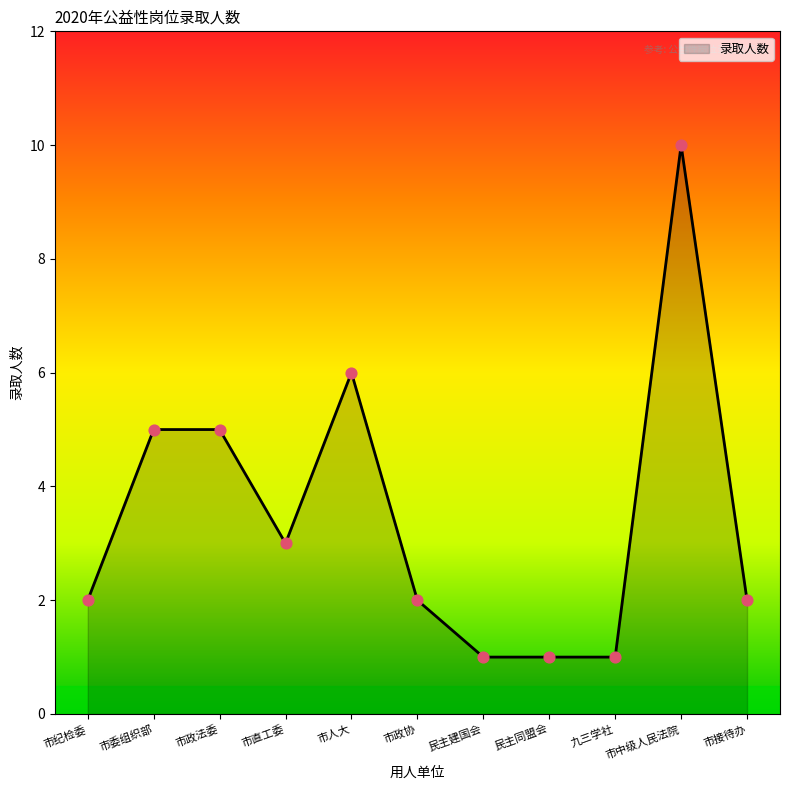

What is the change in value from 民主建国会 to 市接待办?

+1